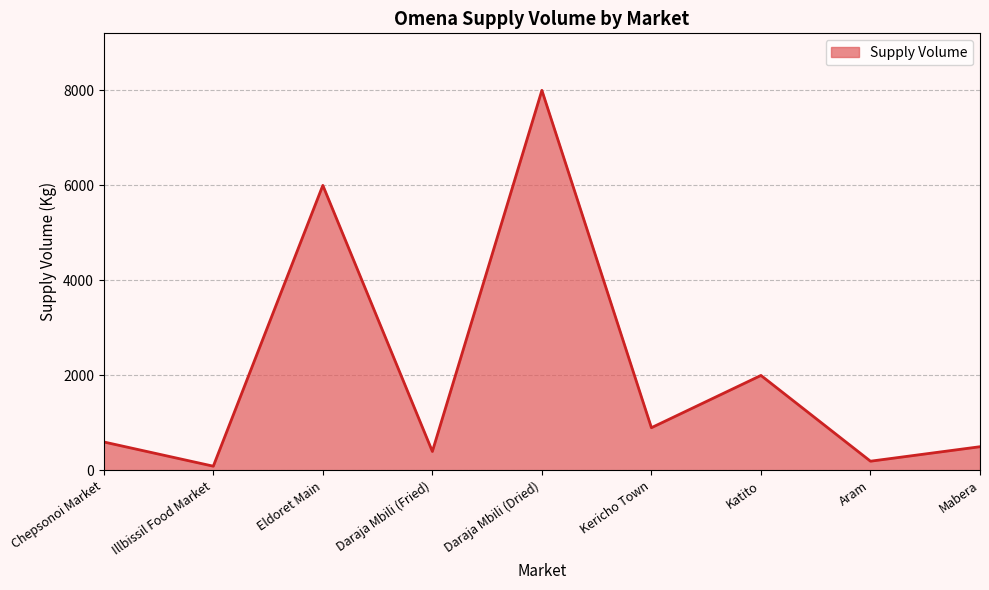

Count the number of data series in this chart.

1